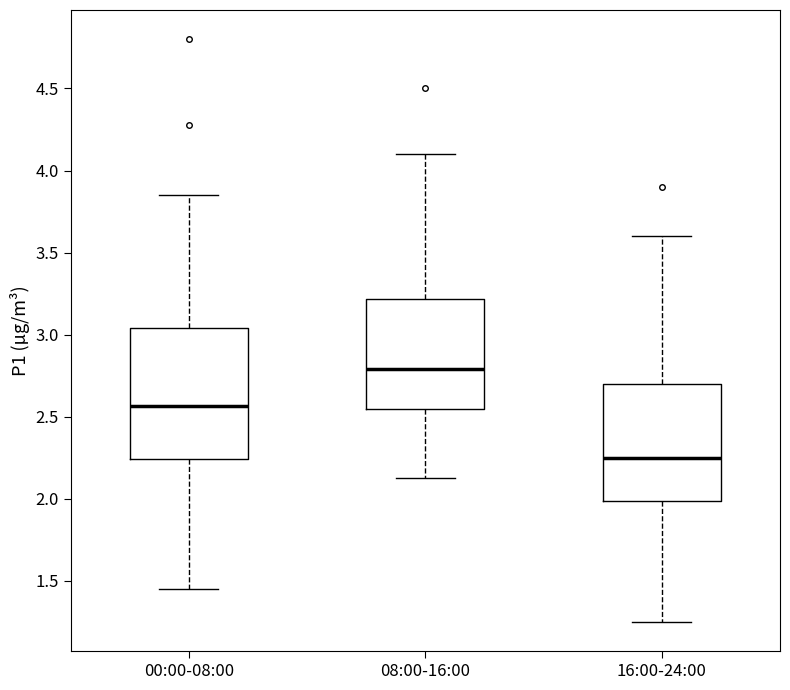

Reading left to right, read every box against the y-axis: the position of its median line, the range the box covers, and the ends of its whiskers. The values are not printed on the chart, so give them approximately, as read against the axis.

00:00-08:00: median 2.55, box 2.25 to 3.05, whiskers 1.45 to 3.85
08:00-16:00: median 2.80, box 2.55 to 3.20, whiskers 2.15 to 4.10
16:00-24:00: median 2.25, box 2.00 to 2.70, whiskers 1.25 to 3.60